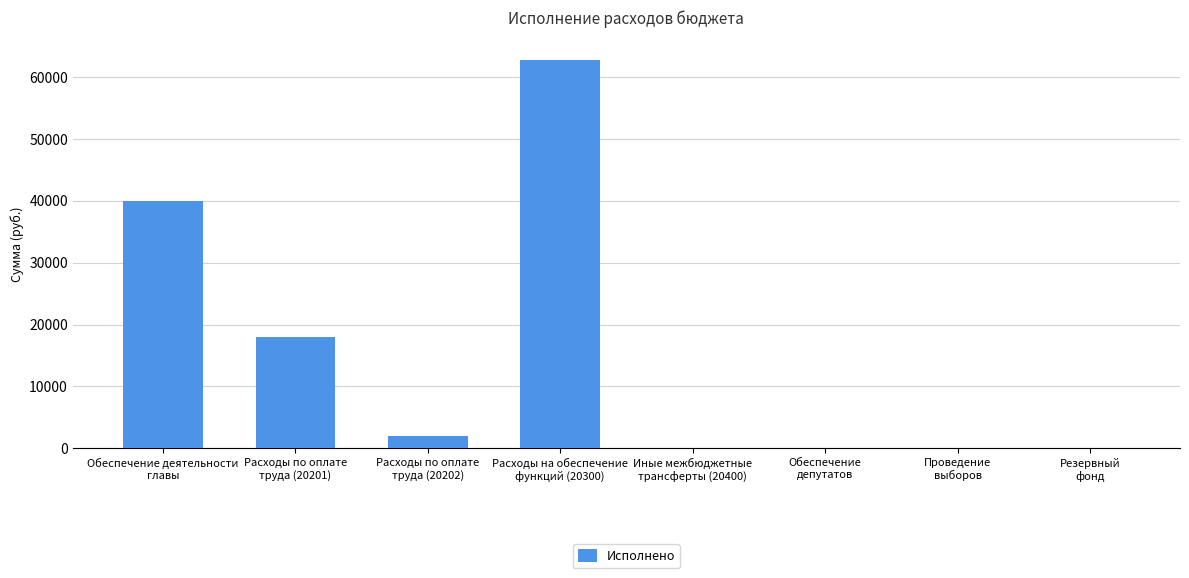

Are the bars horizontal?

No